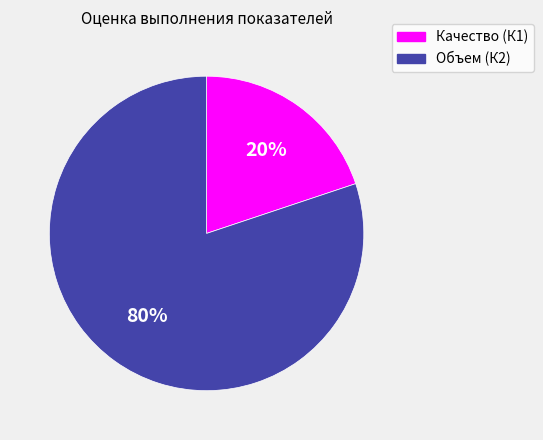

Combined, do Объем (К2) and Качество (К1) account for over 50%?

Yes